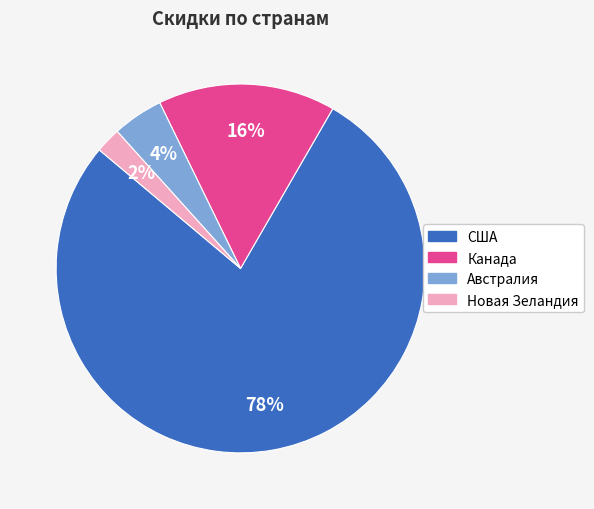

Do Новая Зеландия and Канада together represent more than half of the pie?

No